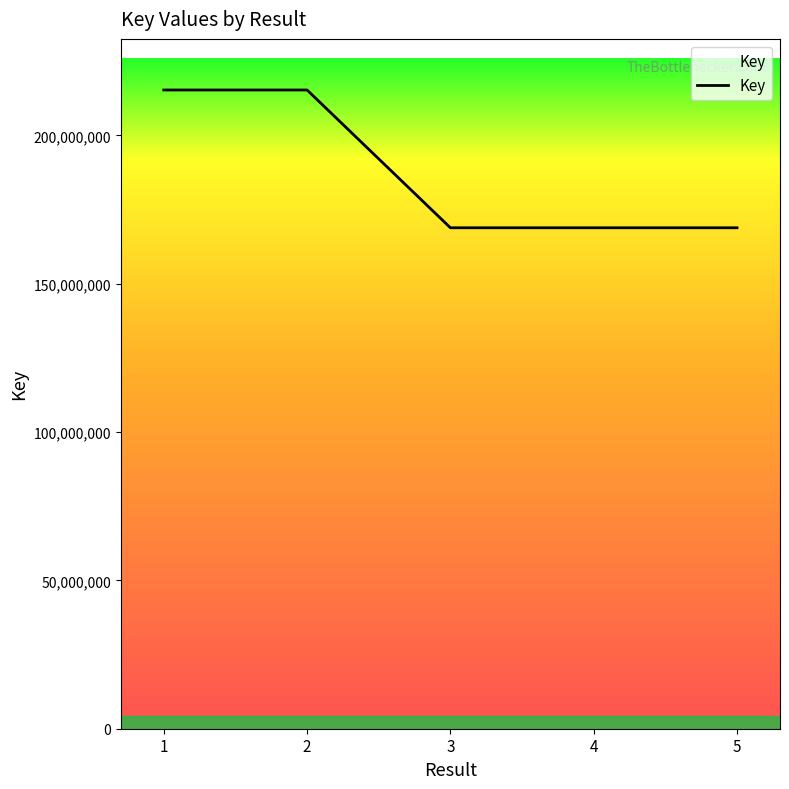

At which label does the data first exceed 168858925?

1